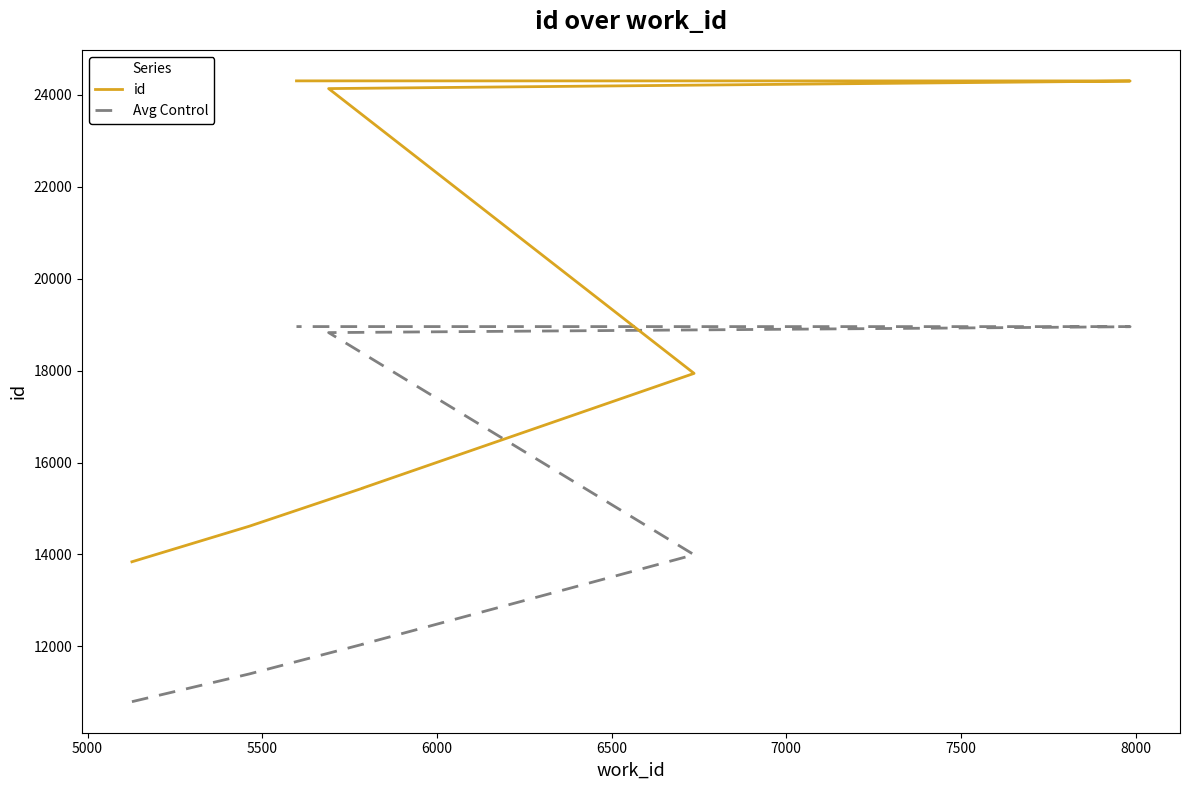

What is the difference between the Avg Control values at 5500 and 8000?

6913.1